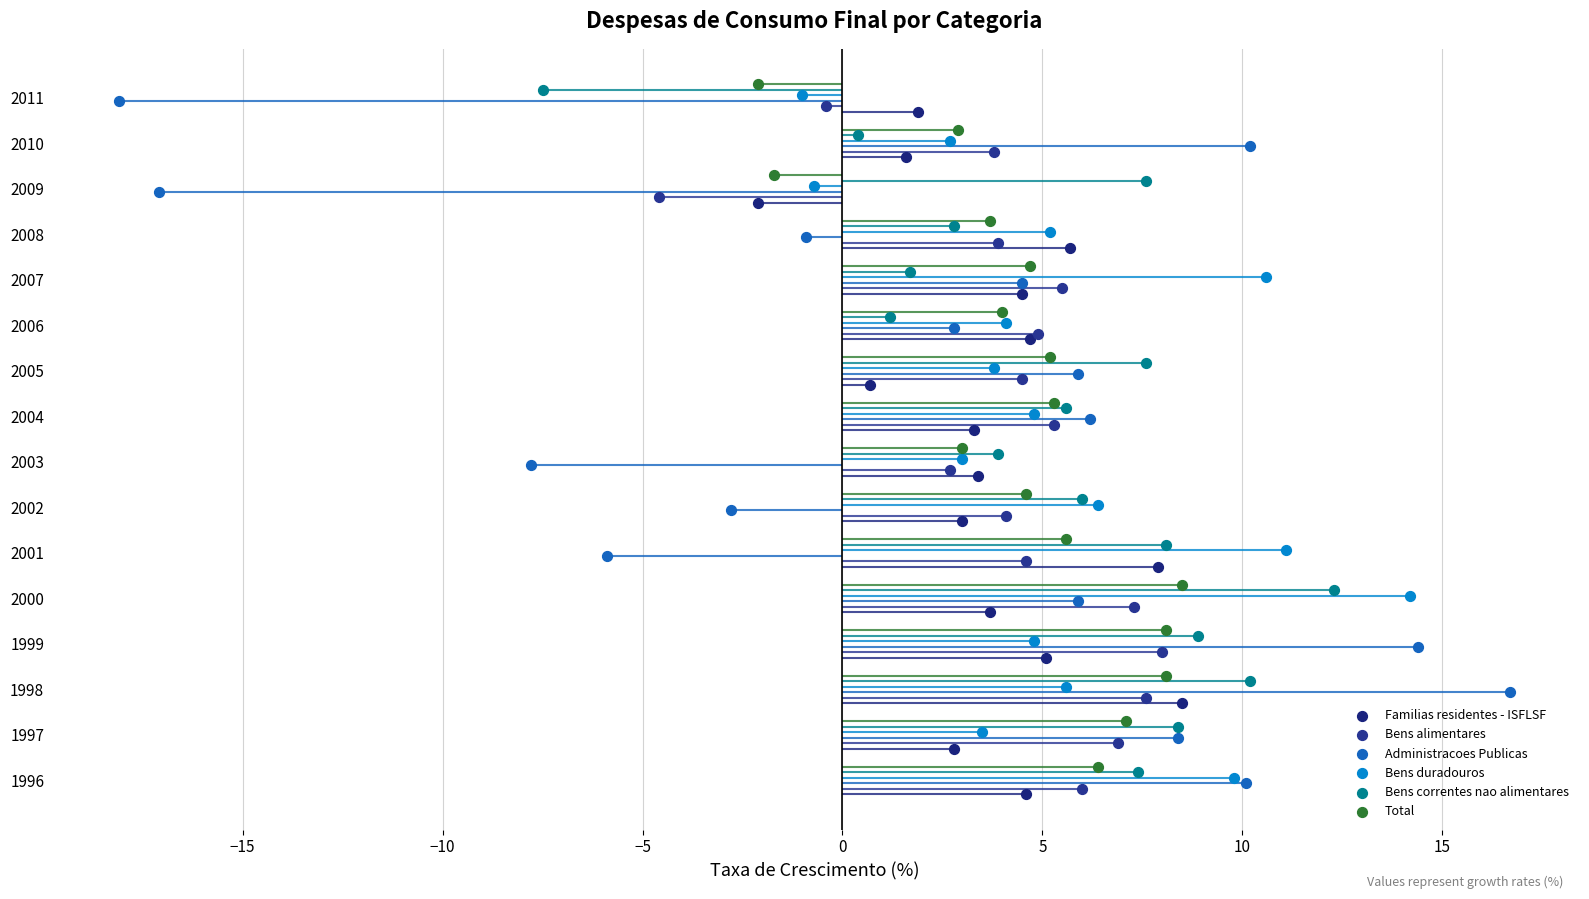

Which series reaches the minimum Y coordinate?

Familias residentes - ISFLSF